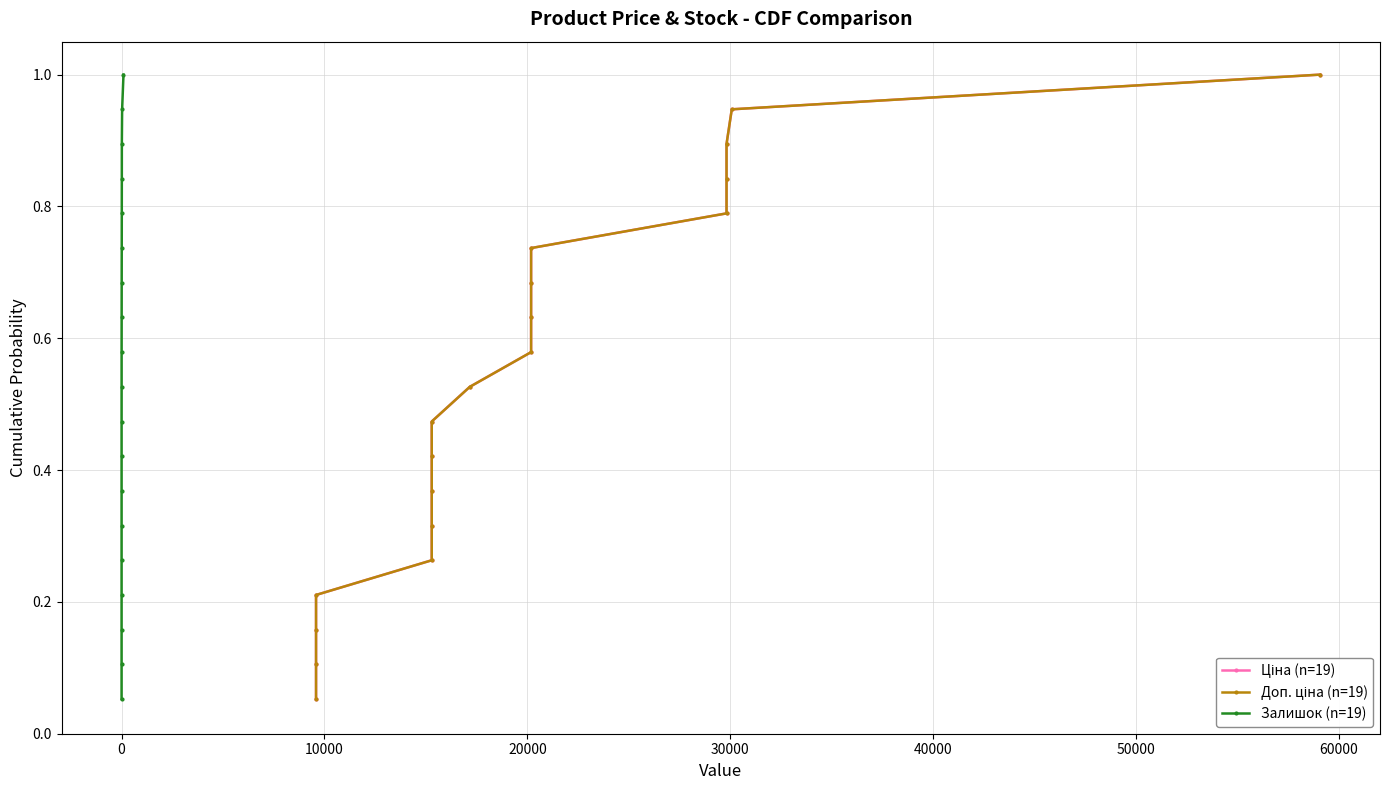

At how many categories does at least one series exceed 0?

19